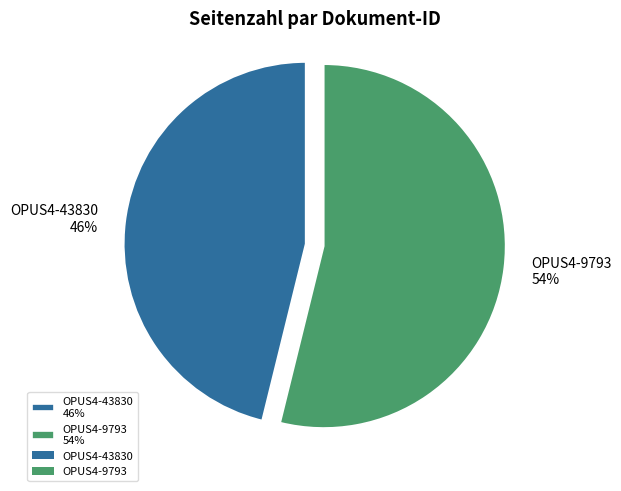

What percentage is the OPUS4-9793 slice, to the nearest percent?

54%